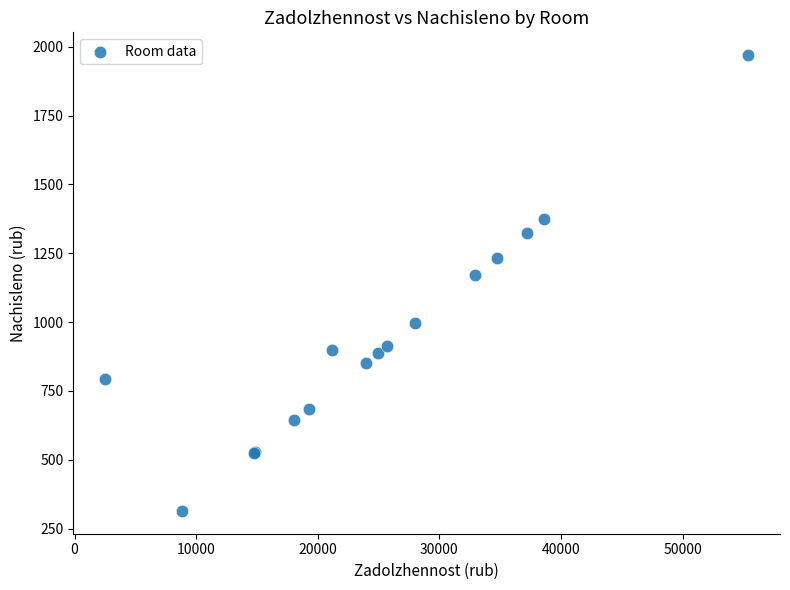

What Y value in the scatter plot is closest to 1141?

1170.4